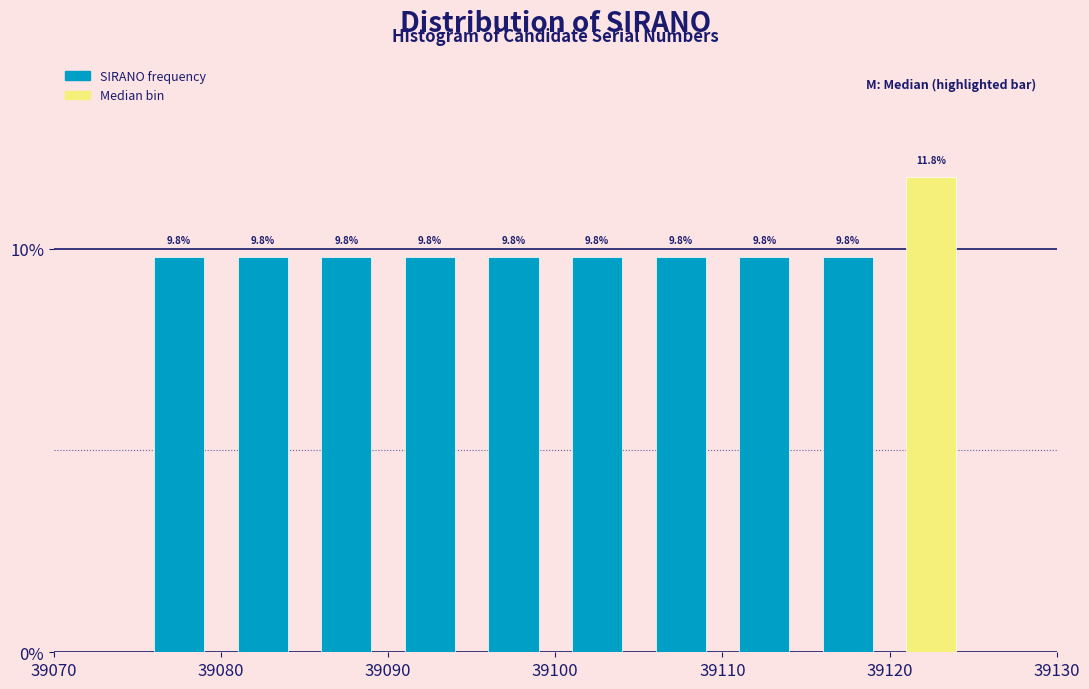

Reading left to right, list every bar in this chart as the range it spans on the x-axis followed by its height.

39075 to 39080: 9.8
39080 to 39085: 9.8
39085 to 39090: 9.8
39090 to 39095: 9.8
39095 to 39100: 9.8
39100 to 39105: 9.8
39105 to 39110: 9.8
39110 to 39115: 9.8
39115 to 39120: 9.8
39120 to 39125: 11.8